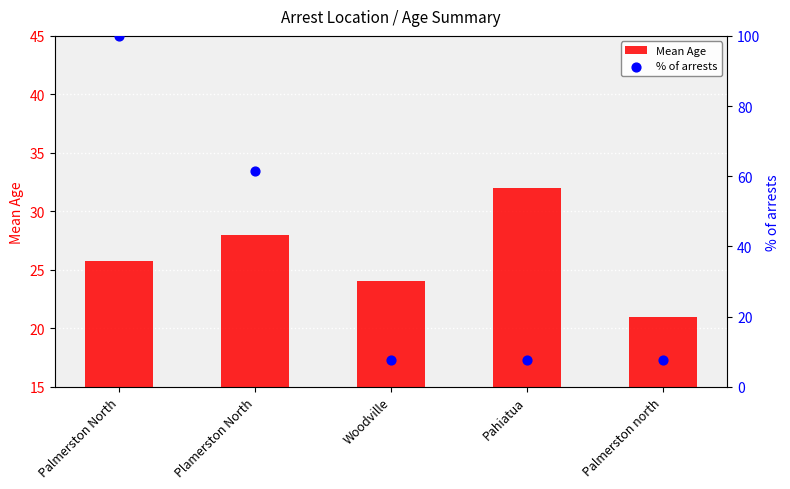

What is the total value across all series at Pahiatua?

39.7